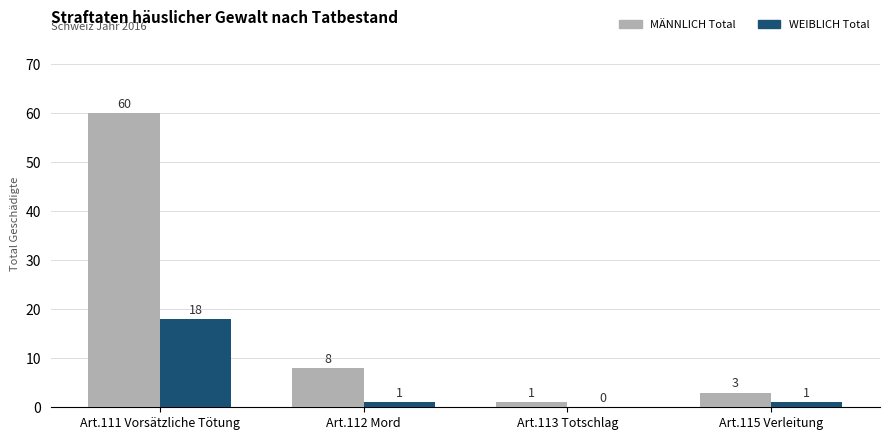

Which series changed the most between Art.113 Totschlag and Art.115 Verleitung?

MÄNNLICH Total